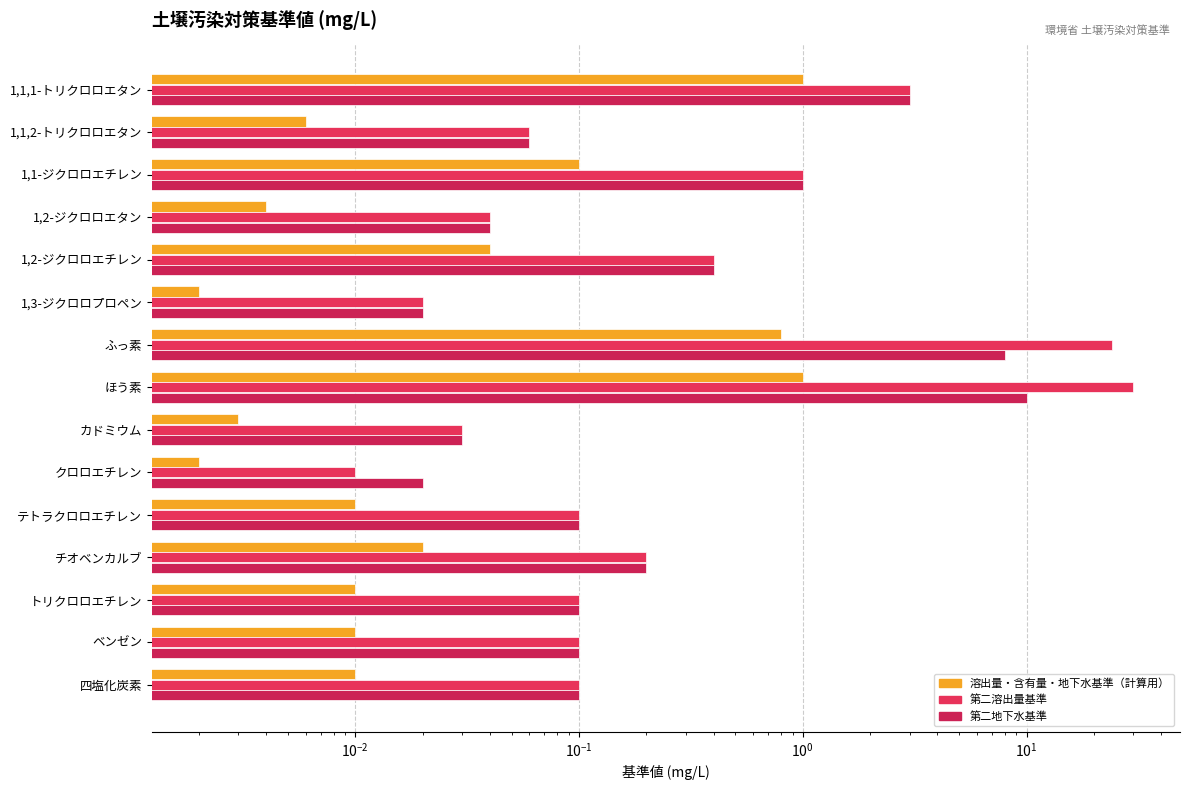

True or false: 第二地下水基準 has a value of 0.1 at 1,1,2-トリクロロエタン.

True